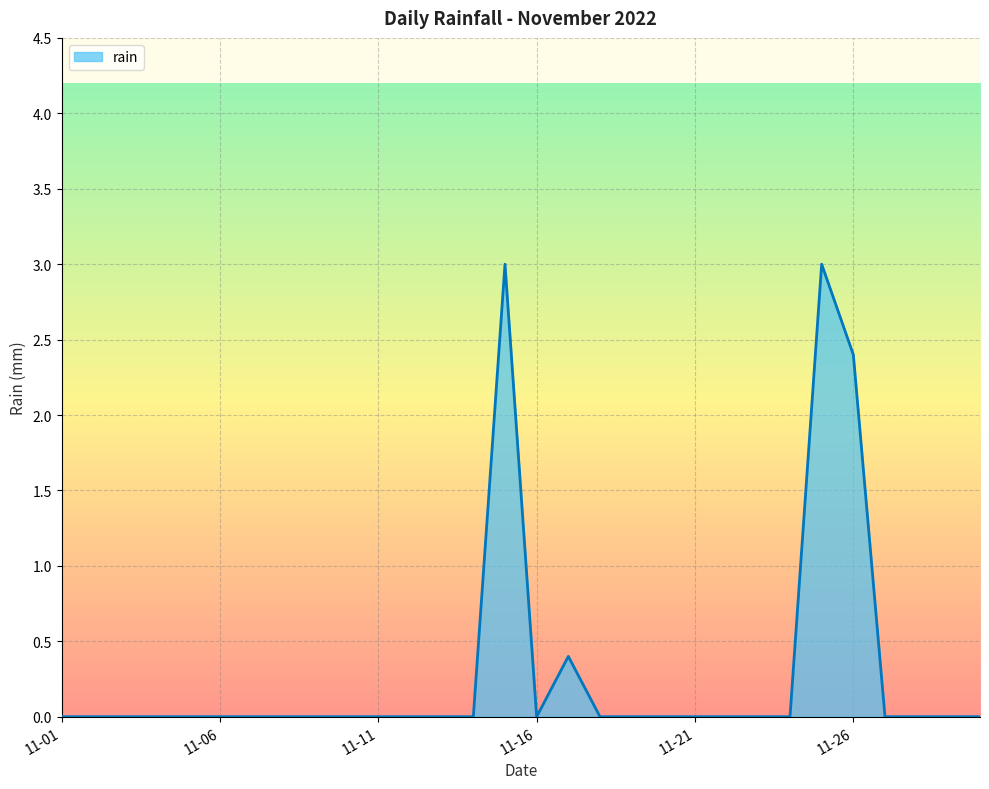

Count the values in the range 0 to 1.

27